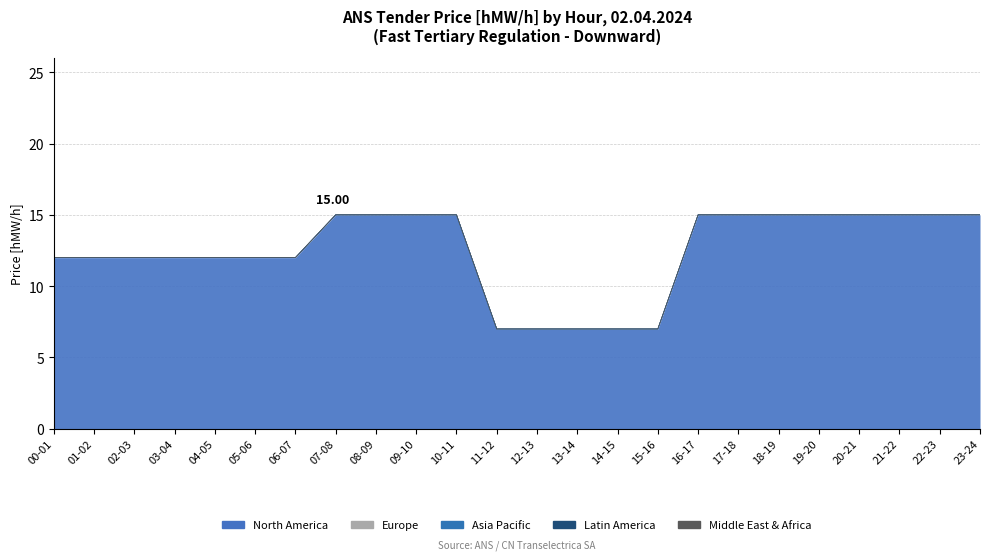

Reading right to left, transcribe all the data shown in this chart.

North America: 23-24=15	22-23=15	21-22=15	20-21=15	19-20=15	18-19=15	17-18=15	16-17=15	15-16=7	14-15=7	13-14=7	12-13=7	11-12=7	10-11=15	09-10=15	08-09=15	07-08=15	06-07=12	05-06=12	04-05=12	03-04=12	02-03=12	01-02=12	00-01=12
Europe: 23-24=0	22-23=0	21-22=0	20-21=0	19-20=0	18-19=0	17-18=0	16-17=0	15-16=0	14-15=0	13-14=0	12-13=0	11-12=0	10-11=0	09-10=0	08-09=0	07-08=0	06-07=0	05-06=0	04-05=0	03-04=0	02-03=0	01-02=0	00-01=0
Asia Pacific: 23-24=0	22-23=0	21-22=0	20-21=0	19-20=0	18-19=0	17-18=0	16-17=0	15-16=0	14-15=0	13-14=0	12-13=0	11-12=0	10-11=0	09-10=0	08-09=0	07-08=0	06-07=0	05-06=0	04-05=0	03-04=0	02-03=0	01-02=0	00-01=0
Latin America: 23-24=0	22-23=0	21-22=0	20-21=0	19-20=0	18-19=0	17-18=0	16-17=0	15-16=0	14-15=0	13-14=0	12-13=0	11-12=0	10-11=0	09-10=0	08-09=0	07-08=0	06-07=0	05-06=0	04-05=0	03-04=0	02-03=0	01-02=0	00-01=0
Middle East & Africa: 23-24=0	22-23=0	21-22=0	20-21=0	19-20=0	18-19=0	17-18=0	16-17=0	15-16=0	14-15=0	13-14=0	12-13=0	11-12=0	10-11=0	09-10=0	08-09=0	07-08=0	06-07=0	05-06=0	04-05=0	03-04=0	02-03=0	01-02=0	00-01=0